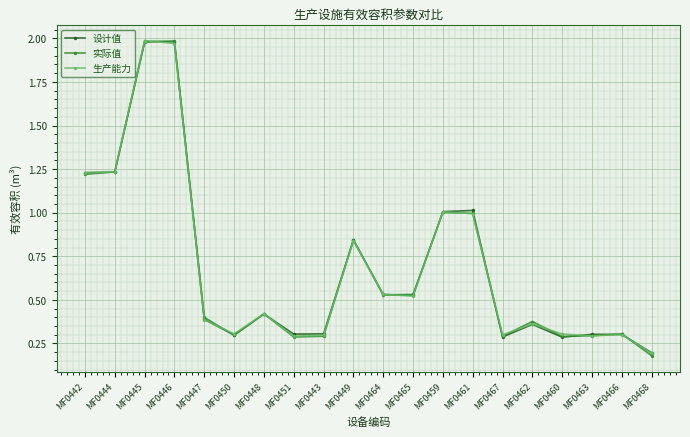

Is it true that 实际值 equals 0.5 at MF0464?

True